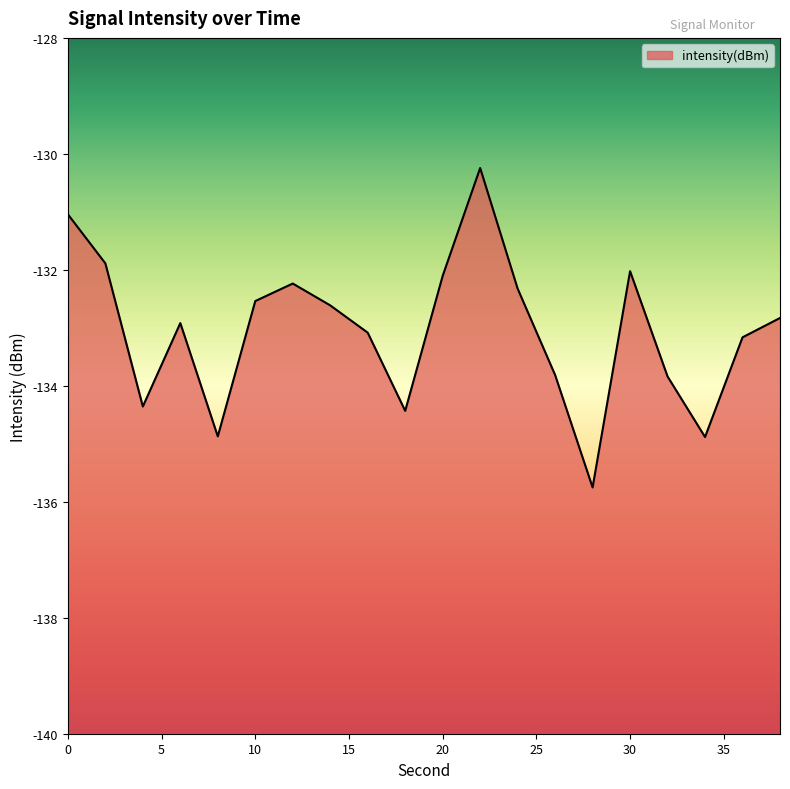

Reading left to right, list all the values displayed in this chart.

0=-131.0	2=-131.9	4=-134.4	6=-132.9	8=-134.9	10=-132.5	12=-132.2	14=-132.6	16=-133.1	18=-134.4	20=-132.1	22=-130.2	24=-132.3	26=-133.8	28=-135.8	30=-132.0	32=-133.8	34=-134.9	36=-133.2	38=-132.8